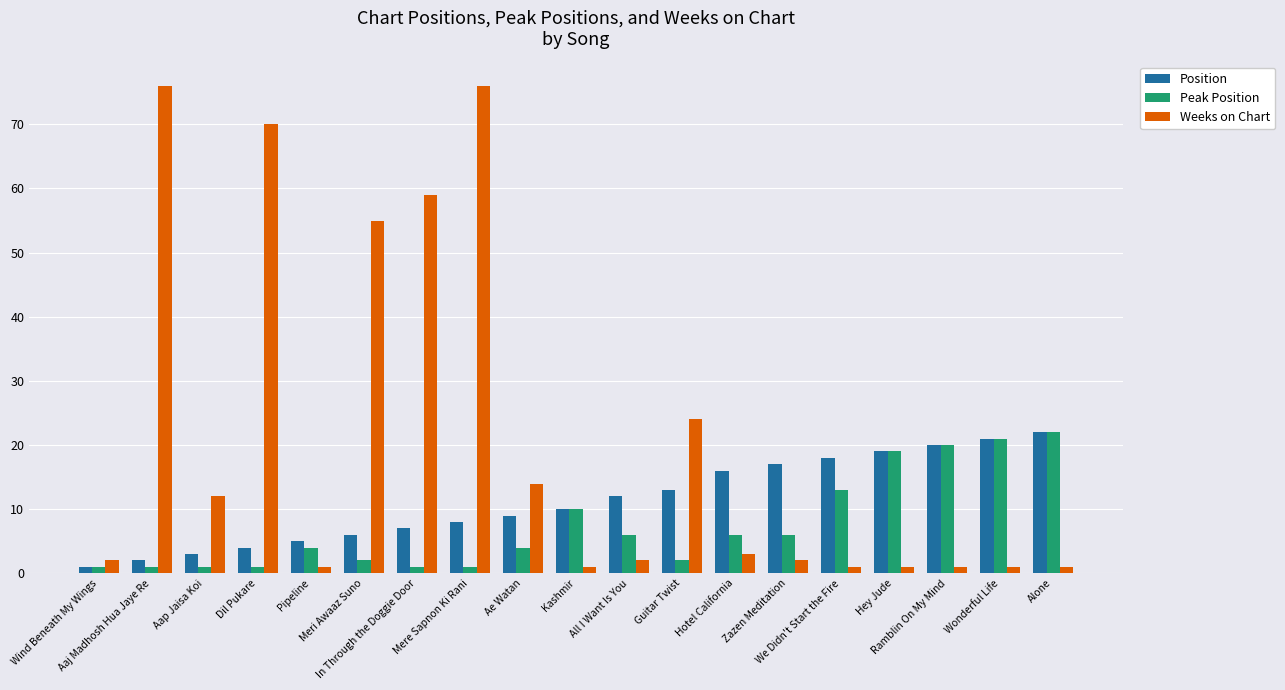

What is the highest value of the Weeks on Chart series?

76